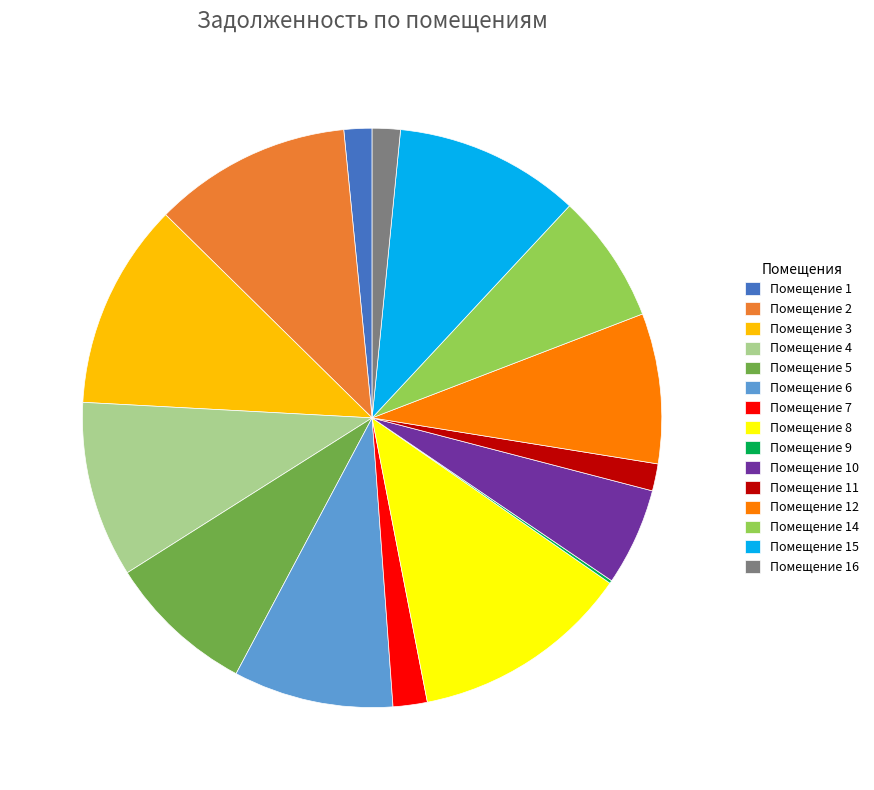

Does Помещение 8 account for over 50% of the chart?

No